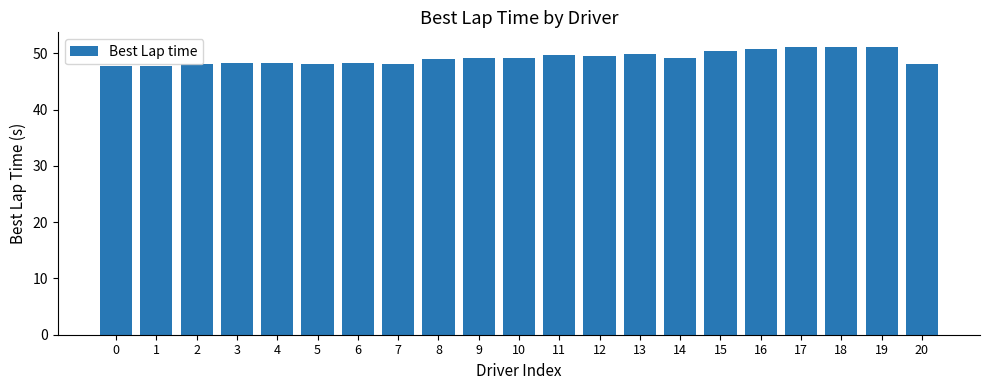

Is it true that the value at 5 is 12.0?

False